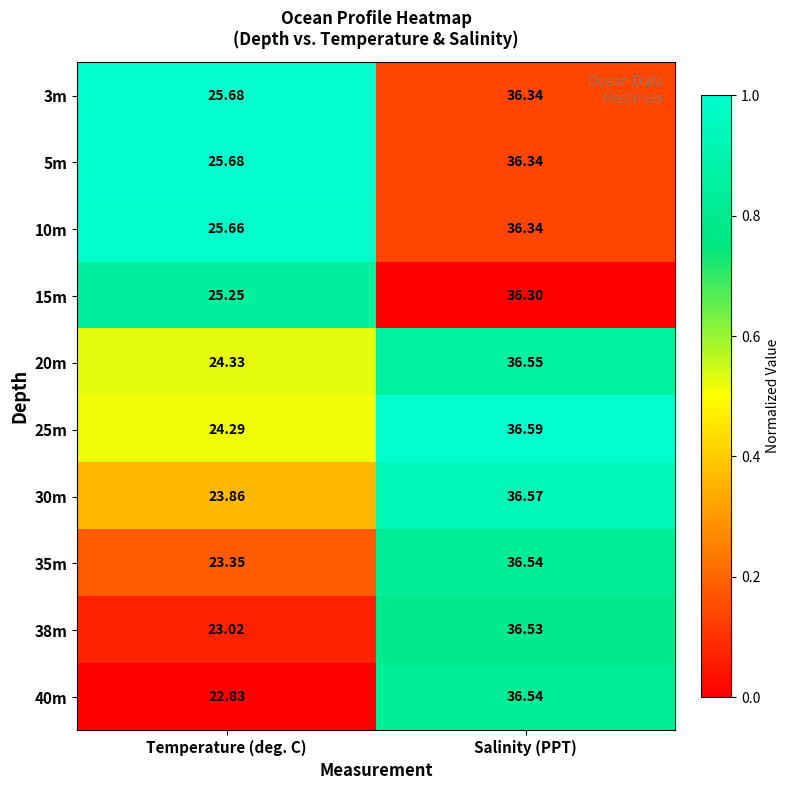

Rank the categories by 3m value from lowest to highest.

Temperature (deg. C), Salinity (PPT)